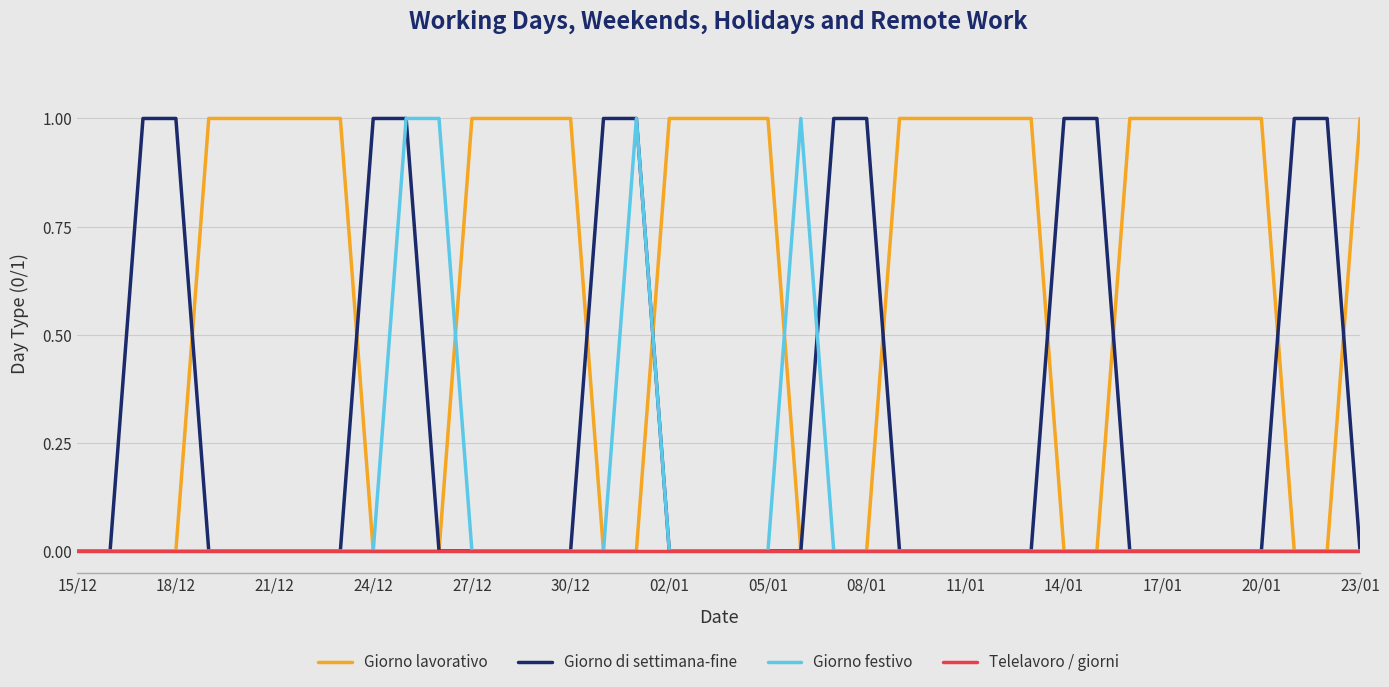

Which series has the largest total across all categories?

Giorno lavorativo